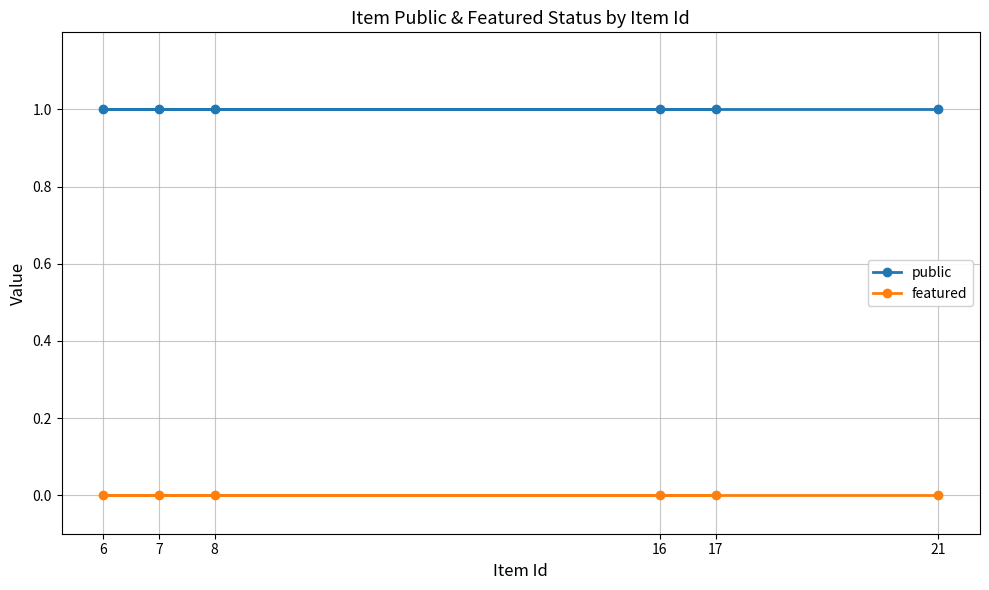

Is it true that public equals 1 at 8?

True